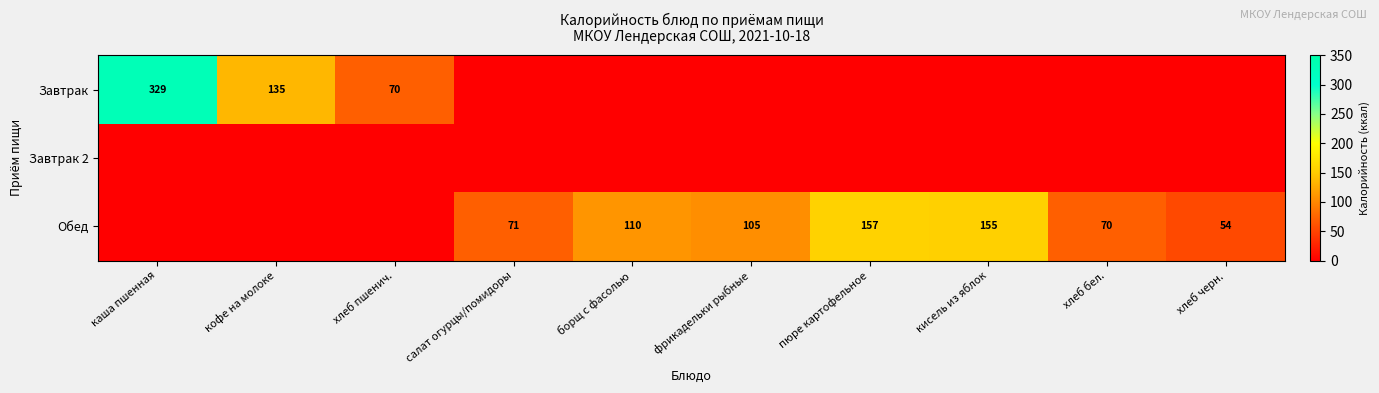

Count the number of data series in this chart.

3